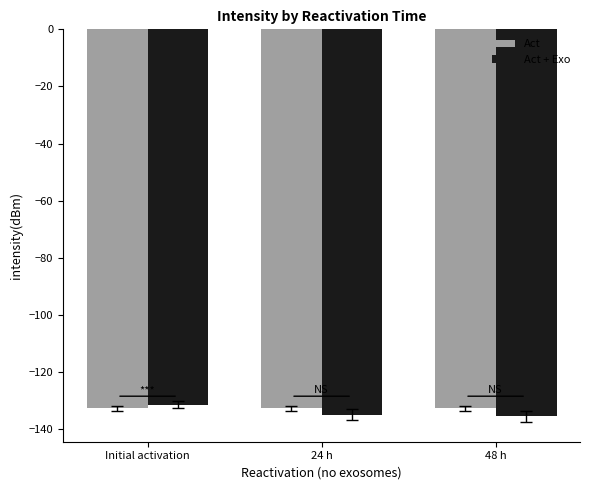

What is the sum of the Act + Exo values at Initial activation and 24 h?

-266.5